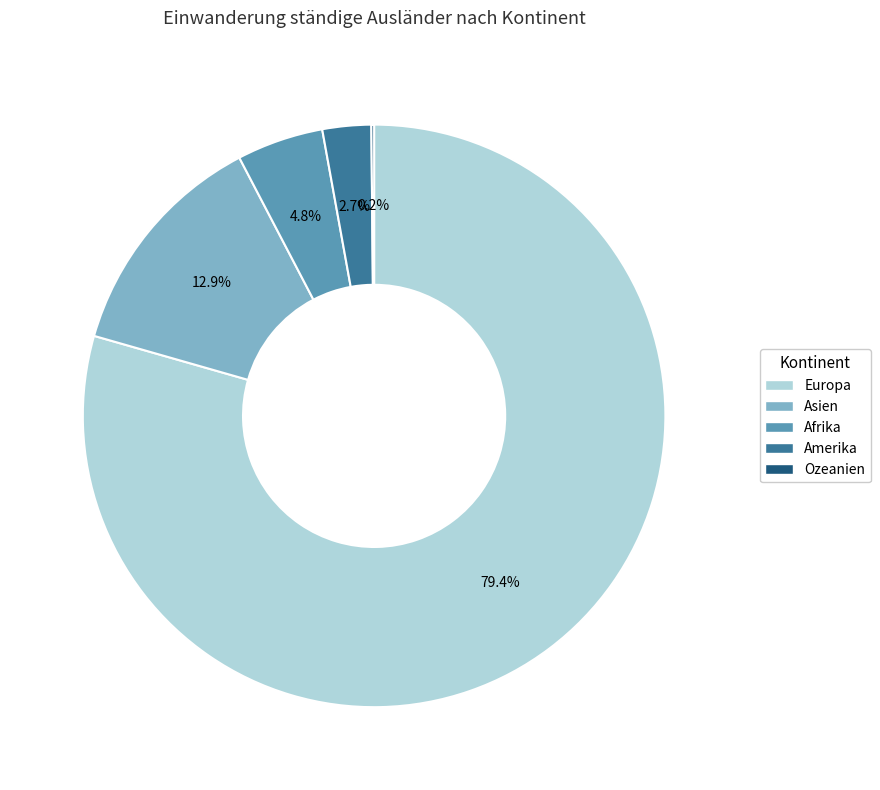

Which has a higher value, Europa or Amerika?

Europa